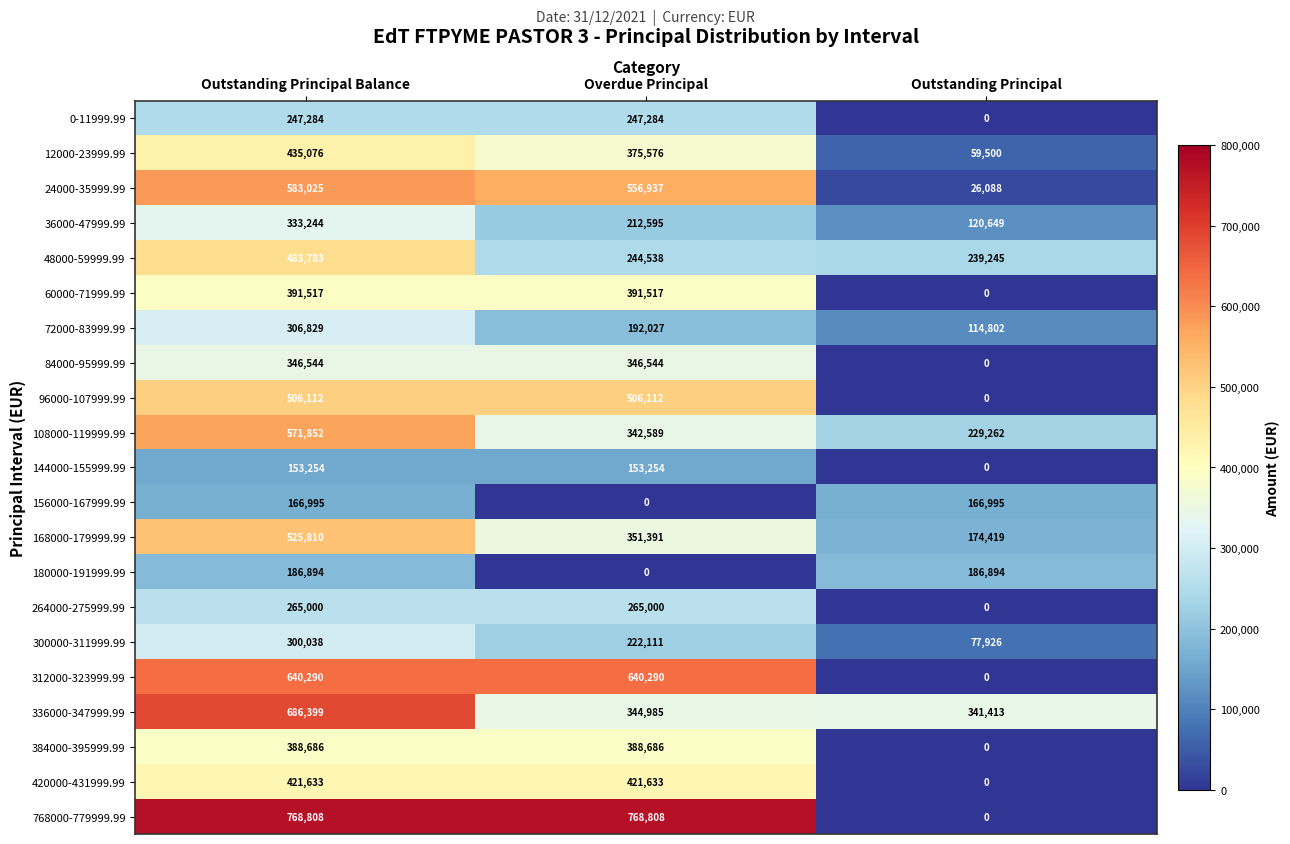

What is the total value across all series at Overdue Principal?

6971877